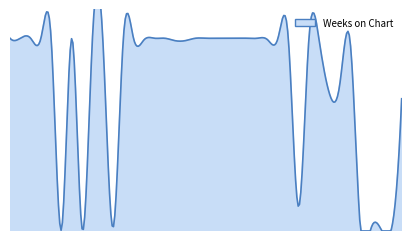

At which label does the data first exceed 238?

1